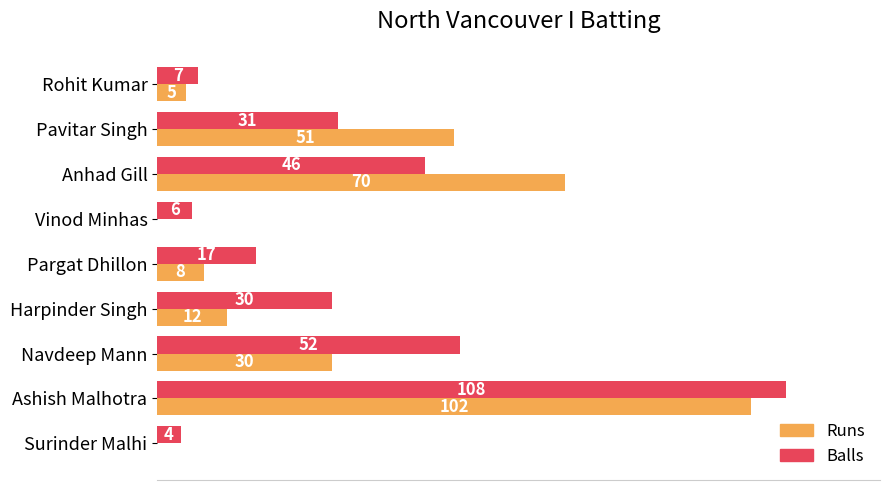

Is the value of Runs at Anhad Gill greater than the value of Balls at Rohit Kumar?

Yes